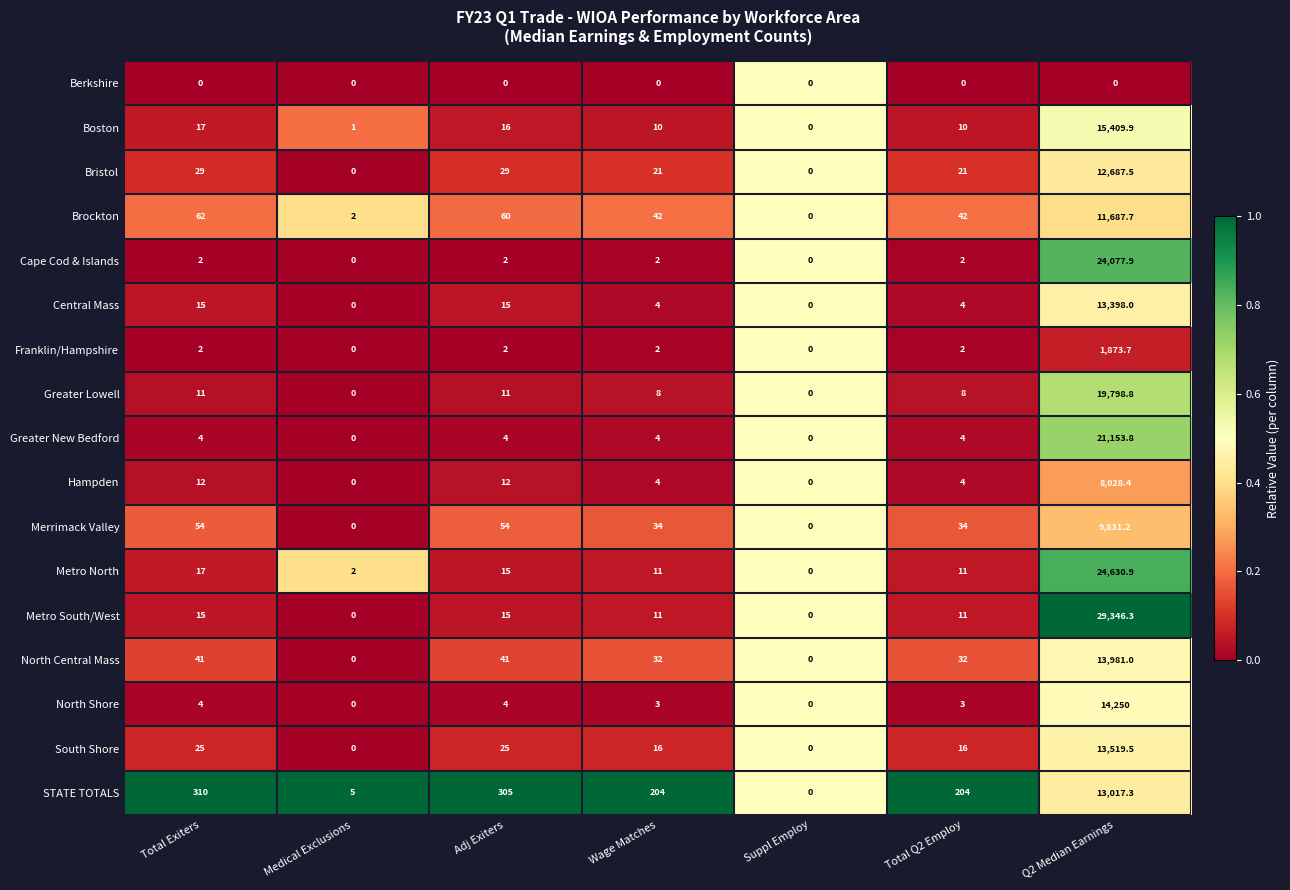

Rank the series at Q2 Median Earnings from lowest to highest value.

Berkshire, Franklin/Hampshire, Hampden, Merrimack Valley, Brockton, Bristol, STATE TOTALS, Central Mass, South Shore, North Central Mass, North Shore, Boston, Greater Lowell, Greater New Bedford, Cape Cod & Islands, Metro North, Metro South/West